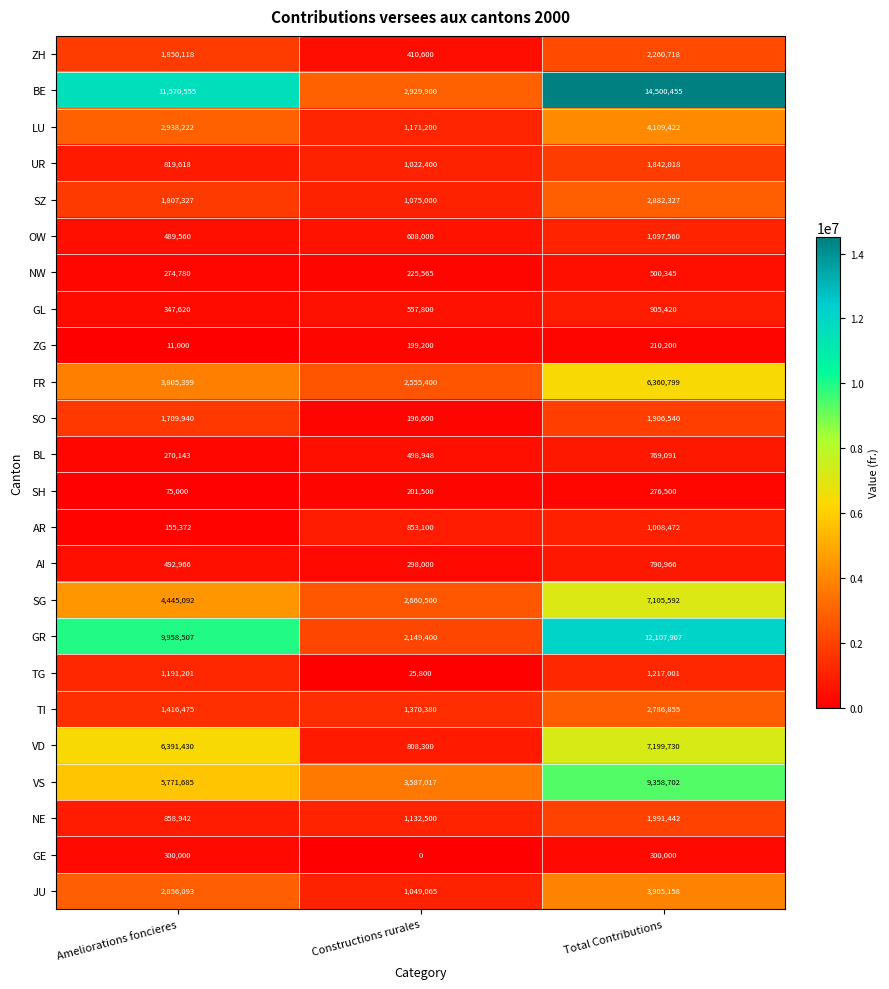

At which category does the chart reach its minimum across all series?

Constructions rurales